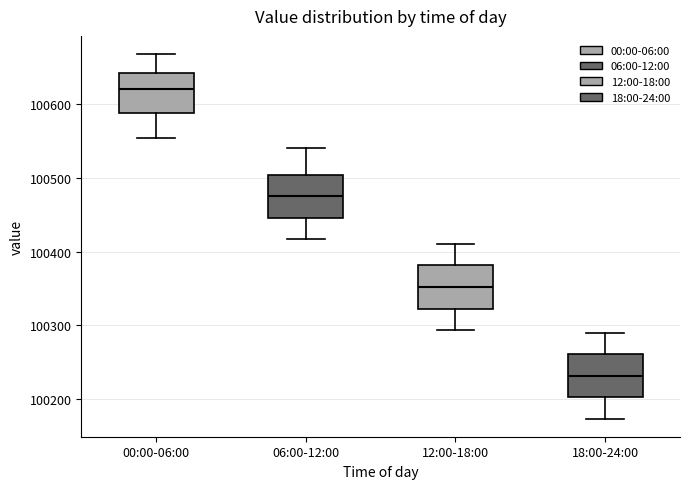

Which box has the lowest median line?

18:00-24:00